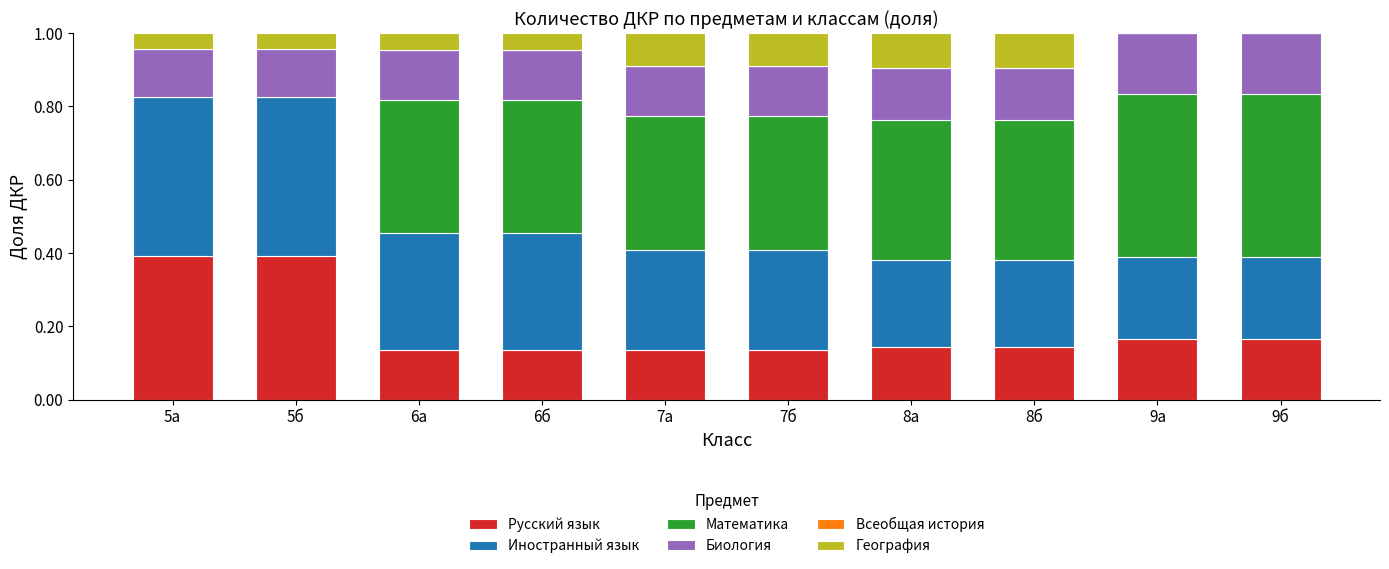

The value of Русский язык at 8б is 0.2. True or false?

False